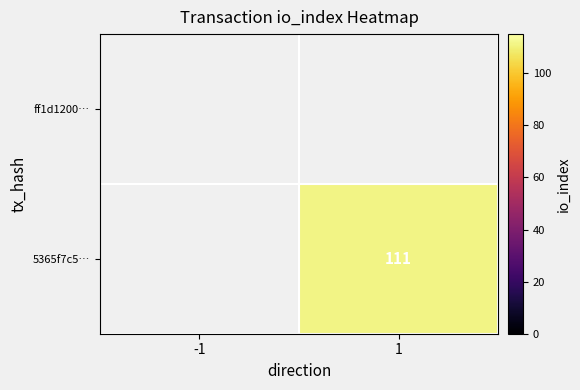

Is it true that 5365f7c5… equals 111 at 1?

True